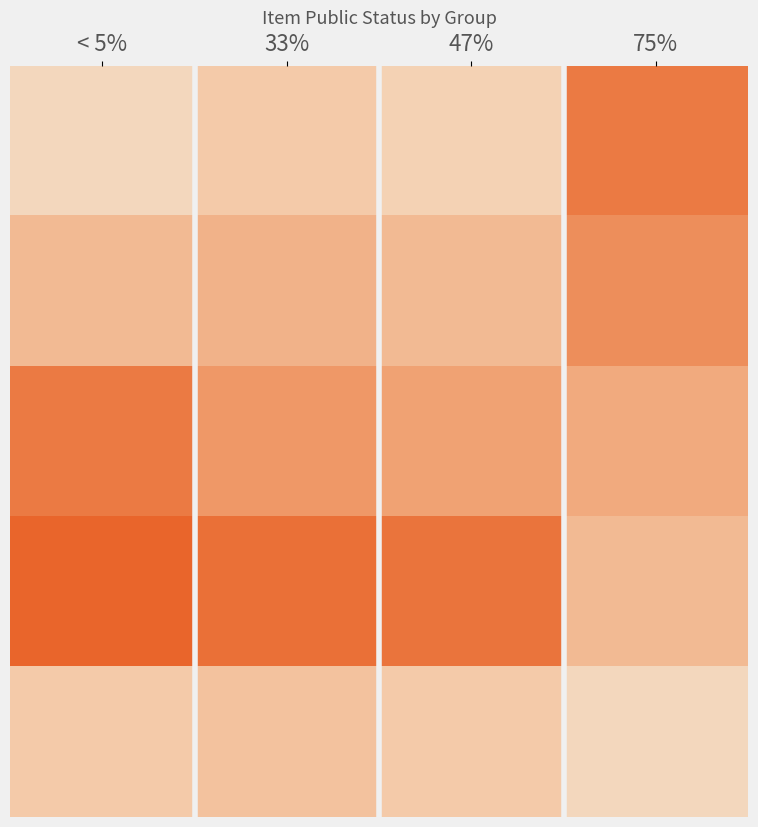

Which has a higher value, < 5% or 47%?

47%